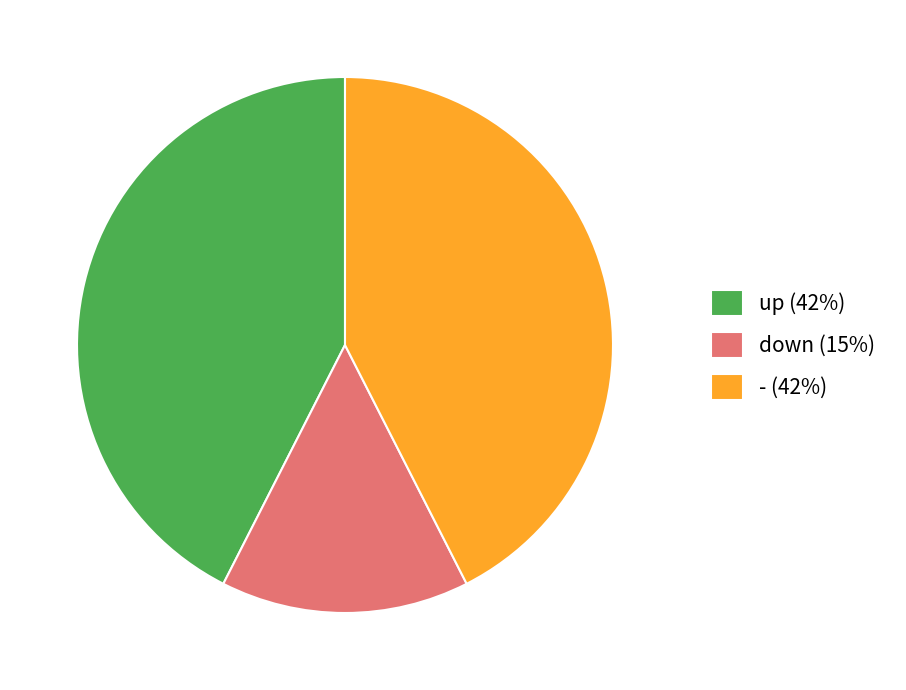

The down (15%) slice represents 15% of the pie. True or false?

True